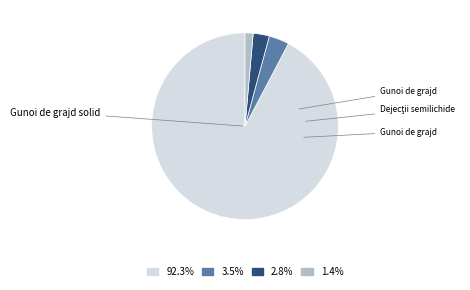

Count the number of slices in the pie.

4